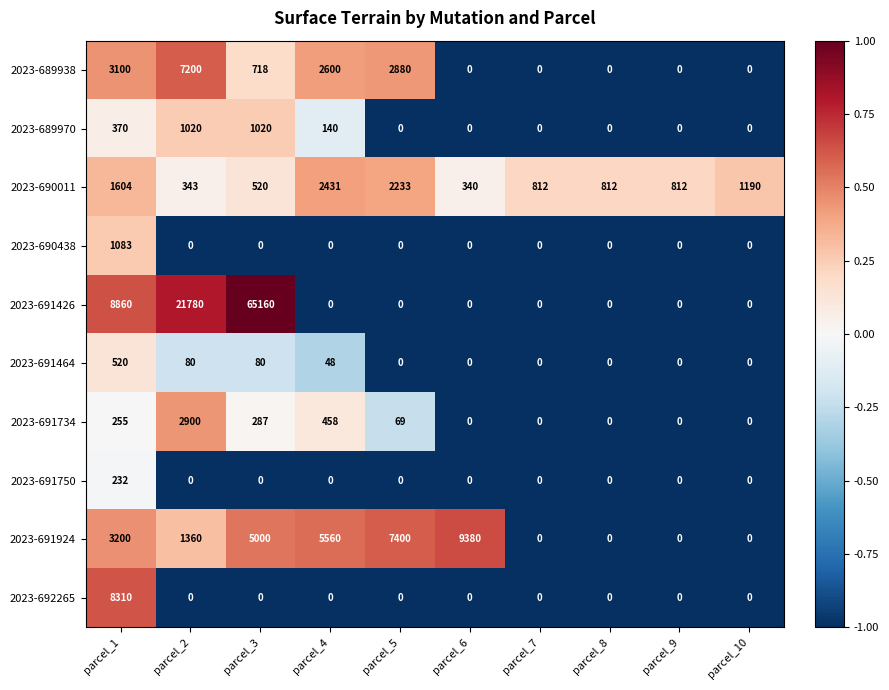

Count the number of data series in this chart.

10